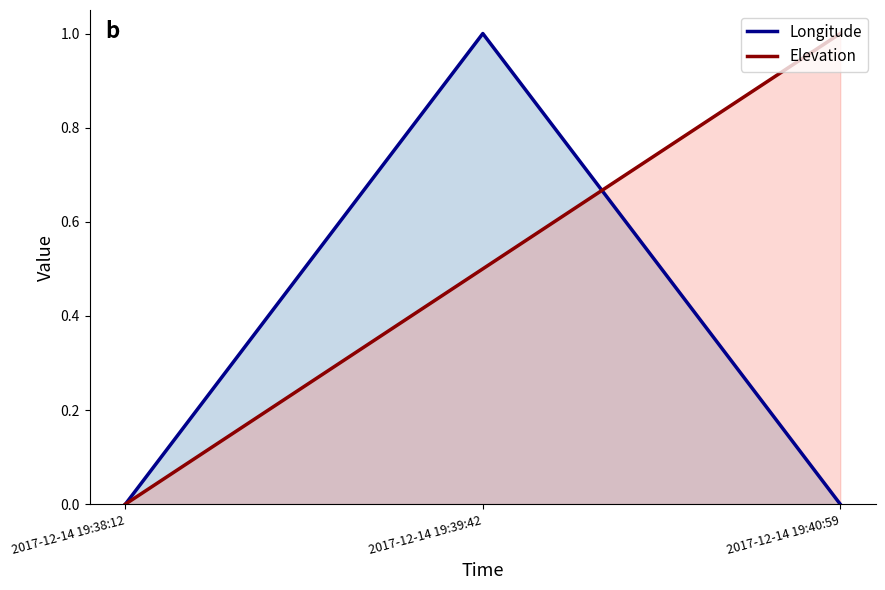

Reading left to right, transcribe all the data shown in this chart.

Longitude: 0.0	1.0	0.0
Elevation: 0.0	0.5	1.0